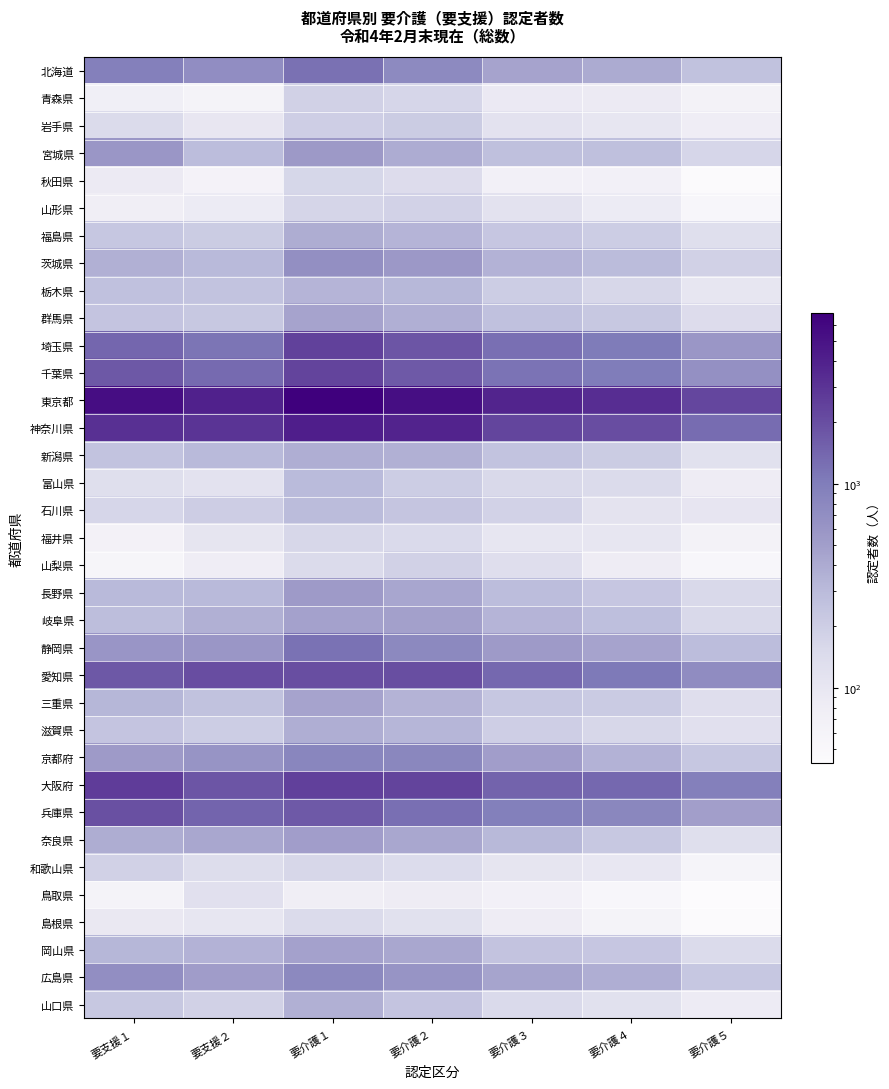

Reading left to right, list all the values displayed in this chart.

北海道: 要支援１=945	要支援２=707	要介護１=1222	要介護２=775	要介護３=457	要介護４=404	要介護５=260
青森県: 要支援１=74	要支援２=62	要介護１=183	要介護２=168	要介護３=90	要介護４=89	要介護５=65
岩手県: 要支援１=149	要支援２=100	要介護１=196	要介護２=206	要介護３=117	要介護４=102	要介護５=79
宮城県: 要支援１=581	要支援２=287	要介護１=547	要介護２=392	要介護３=267	要介護４=270	要介護５=168
秋田県: 要支援１=88	要支援２=63	要介護１=164	要介護２=139	要介護３=69	要介護４=69	要介護５=44
山形県: 要支援１=75	要支援２=87	要介護１=171	要介護２=180	要介護３=118	要介護４=87	要介護５=53
福島県: 要支援１=232	要支援２=207	要介護１=387	要介護２=333	要介護３=233	要介護４=205	要介護５=128
茨城県: 要支援１=359	要支援２=304	要介護１=679	要介護２=557	要介護３=350	要介護４=290	要介護５=185
栃木県: 要支援１=263	要支援２=254	要介護１=338	要介護２=316	要介護３=205	要介護４=160	要介護５=101
群馬県: 要支援１=246	要支援２=227	要介護１=456	要介護２=370	要介護３=264	要介護４=225	要介護５=141
埼玉県: 要支援１=1413	要支援２=1151	要介護１=2451	要介護２=1817	要介護３=1242	要介護４=1033	要介護５=586
千葉県: 要支援１=1732	要支援２=1355	要介護１=2354	要介護２=1693	要介護３=1178	要介護４=1024	要介護５=674
東京都: 要支援１=5453	要支援２=4028	要介護１=6889	要介護２=5423	要介護３=3786	要介護４=3246	要介護５=2237
神奈川県: 要支援１=3176	要支援２=2994	要介護１=4147	要介護２=3859	要介護３=2286	要介護４=2046	要介護５=1301
新潟県: 要支援１=255	要支援２=305	要介護１=375	要介護２=361	要介護３=255	要介護４=206	要介護５=121
富山県: 要支援１=129	要支援２=118	要介護１=299	要介護２=203	要介護３=155	要介護４=145	要介護５=84
石川県: 要支援１=167	要支援２=201	要介護１=291	要介護２=239	要介護３=181	要介護４=113	要介護５=104
福井県: 要支援１=67	要支援２=107	要介護１=162	要介護２=152	要介護３=102	要介護４=102	要介護５=65
山梨県: 要支援１=56	要支援２=79	要介護１=148	要介護２=183	要介護３=133	要介護４=84	要介護５=53
長野県: 要支援１=305	要支援２=303	要介護１=539	要介護２=435	要介護３=284	要介護４=236	要介護５=155
岐阜県: 要支援１=282	要支援２=365	要介護１=474	要介護２=491	要介護３=335	要介護４=274	要介護５=156
静岡県: 要支援１=593	要支援２=585	要介護１=1201	要介護２=781	要介護３=542	要介護４=457	要介護５=287
愛知県: 要支援１=1720	要支援２=2038	要介護１=1991	要介護２=1976	要介護３=1366	要介護４=1049	要介護５=721
三重県: 要支援１=319	要支援２=261	要介護１=460	要介護２=340	要介護３=231	要介護４=213	要介護５=133
滋賀県: 要支援１=243	要支援２=205	要介護１=377	要介護２=331	要介護３=196	要介護４=162	要介護５=125
京都府: 要支援１=542	要支援２=618	要介護１=838	要介護２=817	要介護３=505	要介護４=351	要介護５=229
大阪府: 要支援１=2633	要支援２=1794	要介護１=2478	要介護２=2355	要介護３=1493	要介護４=1377	要介護５=934
兵庫県: 要支援１=1974	要支援２=1453	要介護１=1686	要介護２=1230	要介護３=956	要介護４=822	要介護５=497
奈良県: 要支援１=386	要支援２=426	要介護１=507	要介護２=429	要介護３=311	要介護４=227	要介護５=130
和歌山県: 要支援１=185	要支援２=138	要介護１=161	要介護２=143	要介護３=107	要介護４=98	要介護５=59
鳥取県: 要支援１=62	要支援２=124	要介護１=76	要介護２=84	要介護３=69	要介護４=53	要介護５=43
島根県: 要支援１=94	要支援２=101	要介護１=147	要介護２=123	要介護３=83	要介護４=62	要介護５=44
岡山県: 要支援１=322	要支援２=349	要介護１=480	要介護２=424	要介護３=247	要介護４=236	要介護５=145
広島県: 要支援１=696	要支援２=516	要介護１=785	要介護２=619	要介護３=449	要介護４=375	要介護５=230
山口県: 要支援１=223	要支援２=183	要介護１=363	要介護２=242	要介護３=150	要介護４=123	要介護５=85